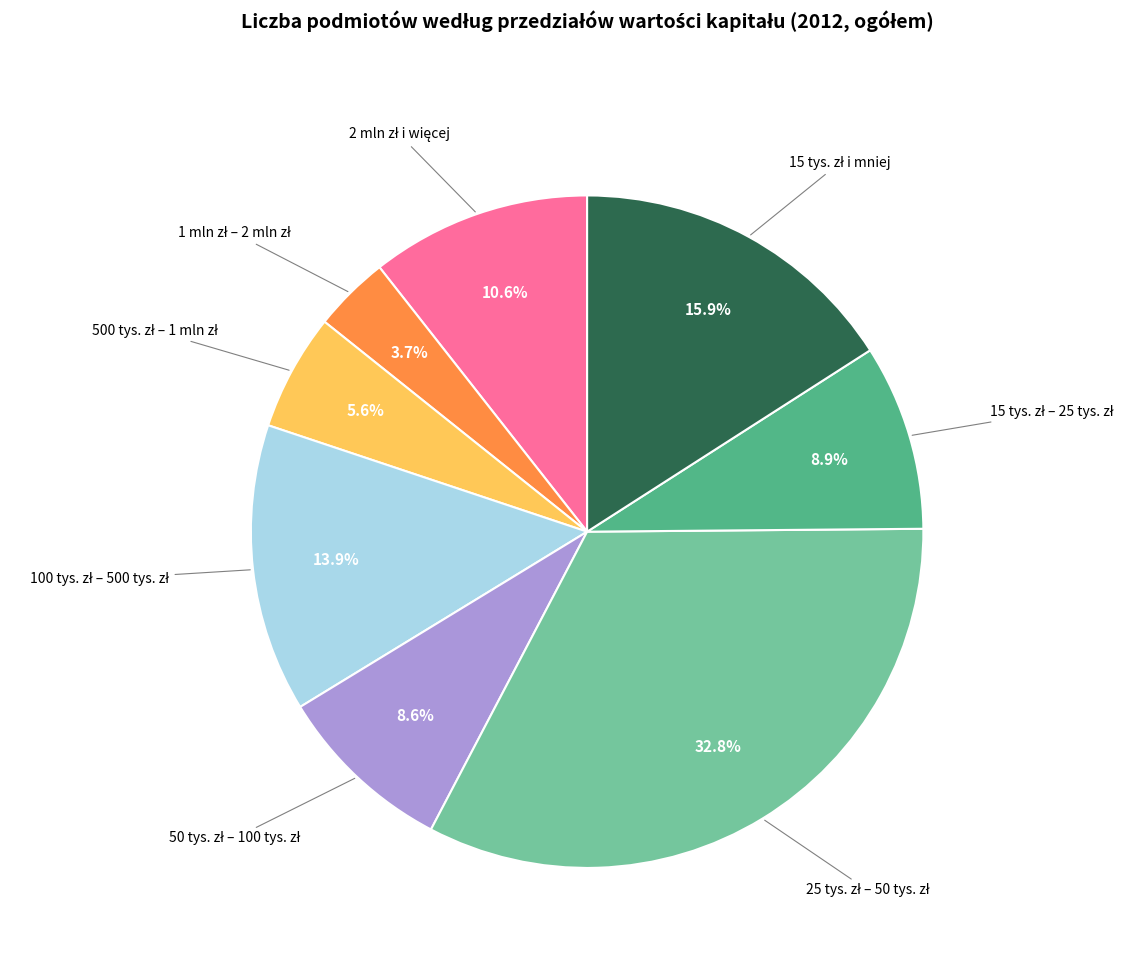

To the nearest percent, what is the average slice percentage?

12%